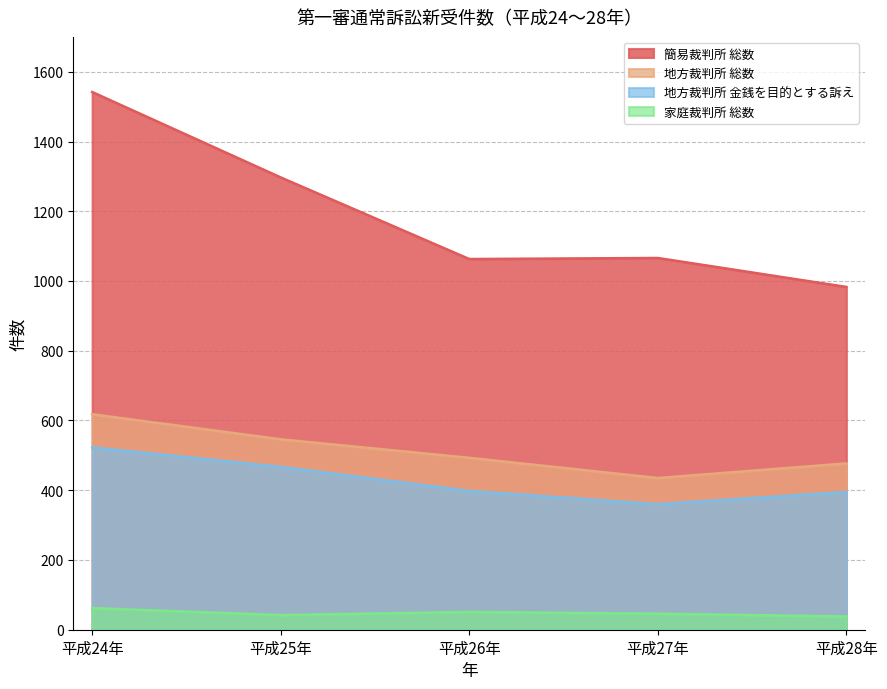

What is the total value across all series at 平成27年?

1907